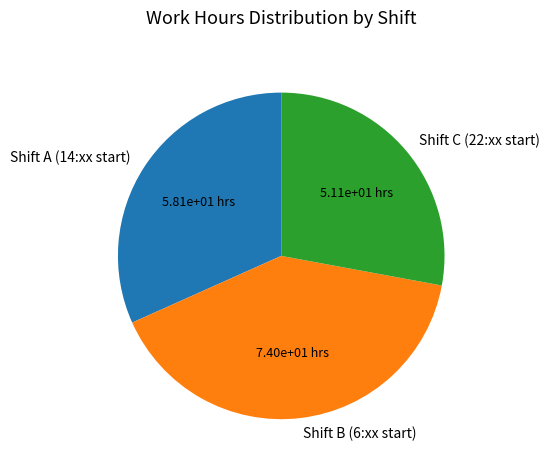

Does Shift B (6:xx start) represent more than half of the total?

No